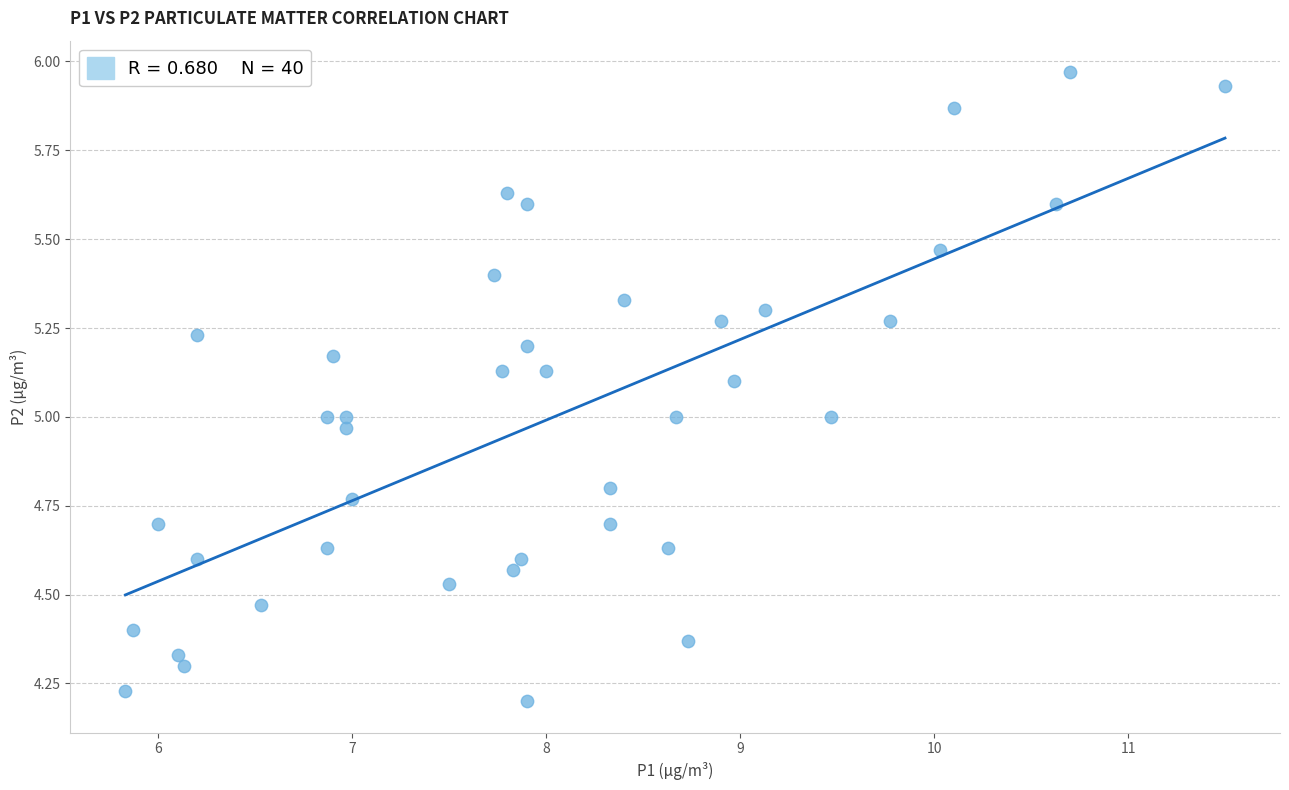

What is the range of X values (max minus min)?

5.7